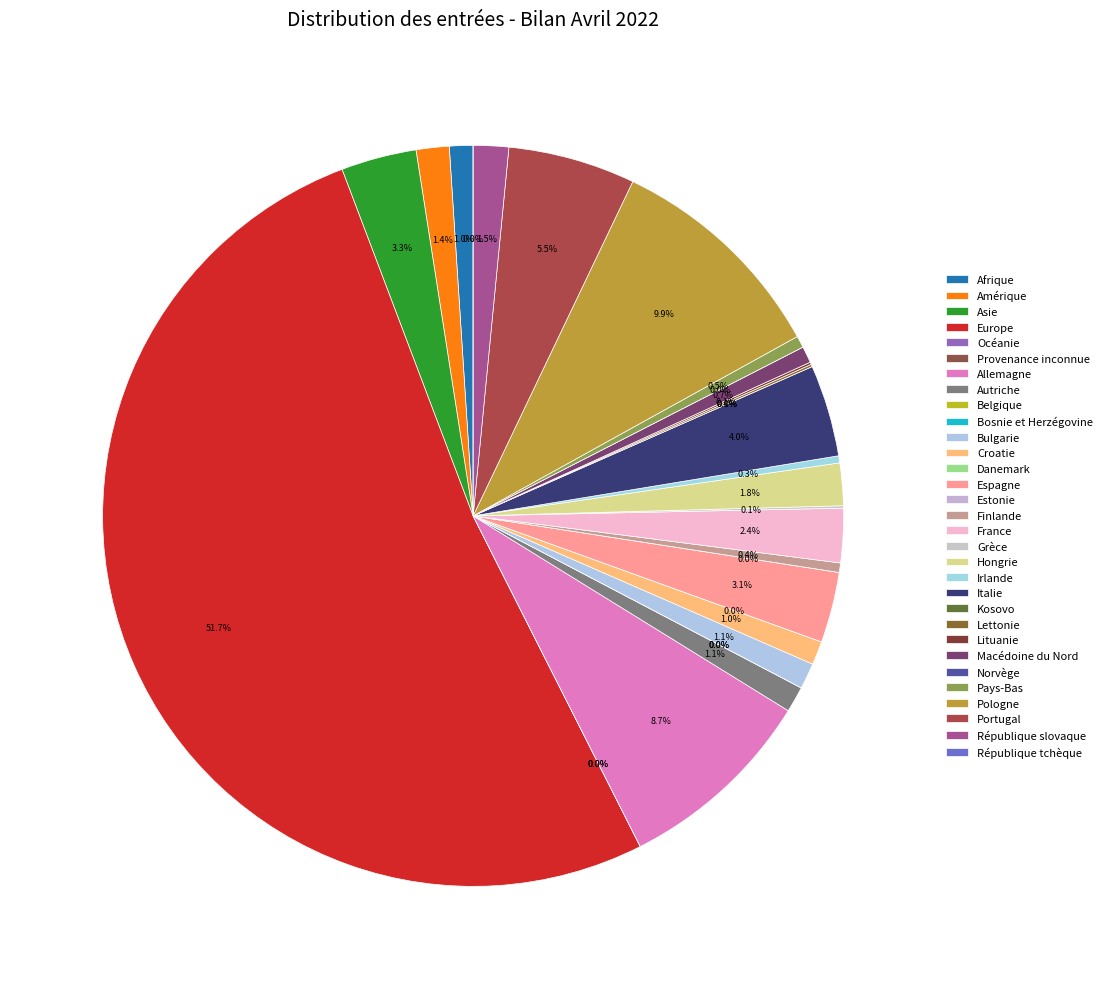

What percentage is the Bulgarie slice, to the nearest percent?

1%